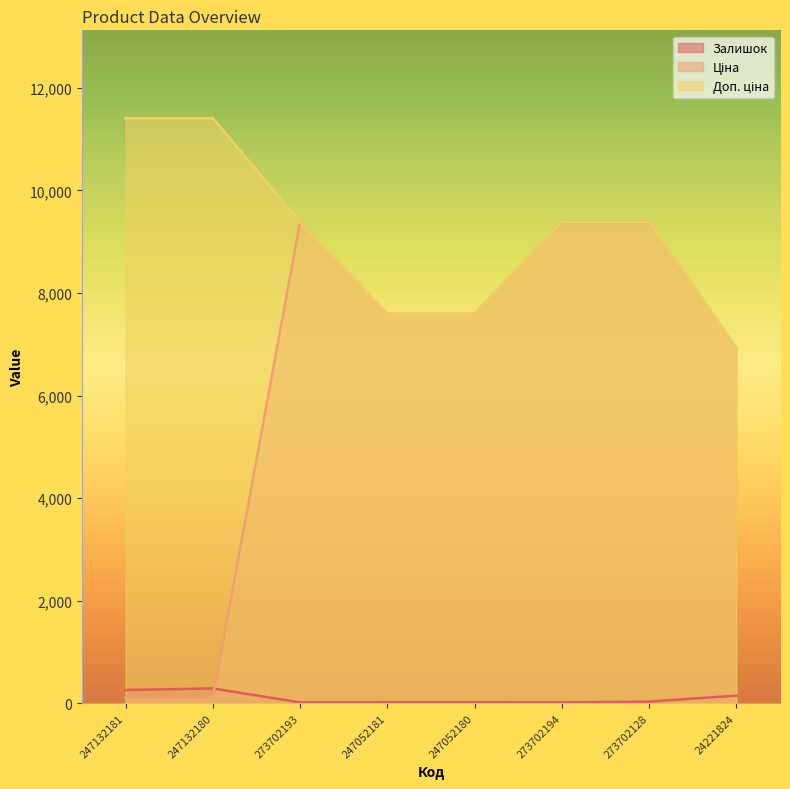

How many distinct data groups are displayed?

3